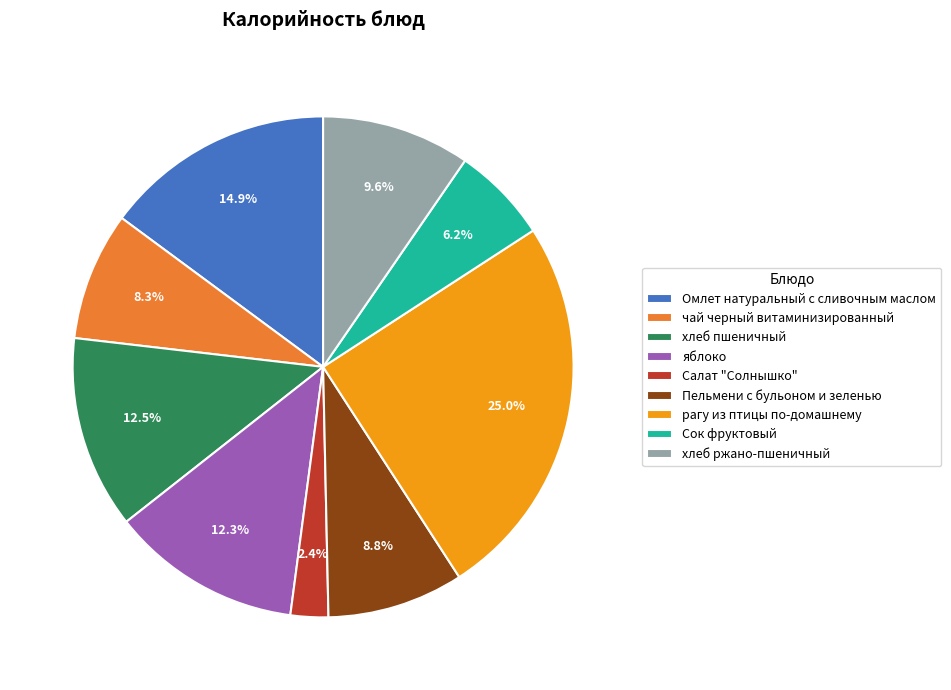

What is the smallest slice in the pie chart?

Салат "Солнышко"